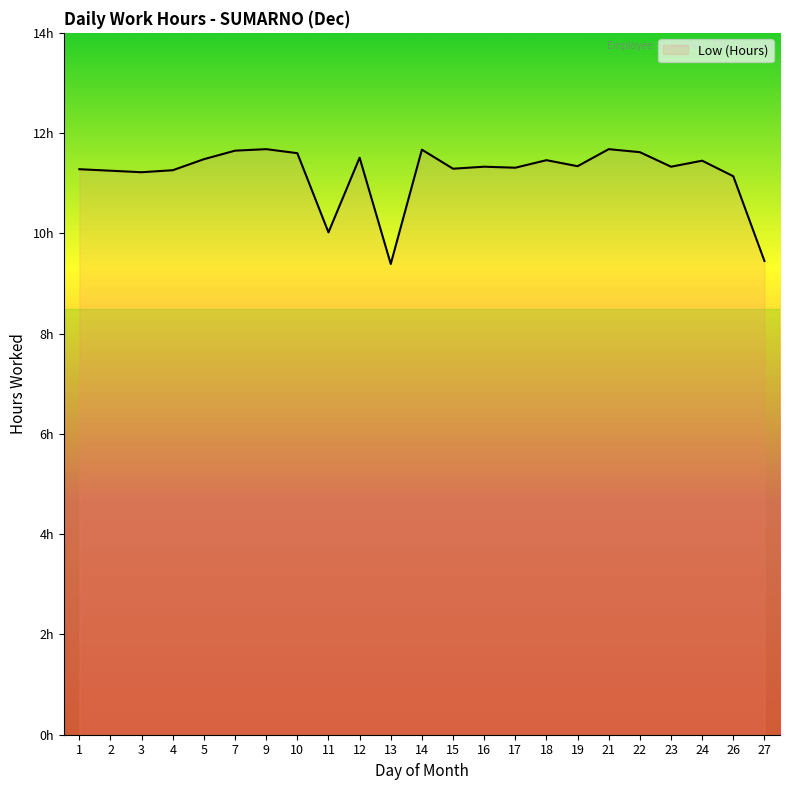

True or false: there are more than 0 points higher than both neighbors.

True